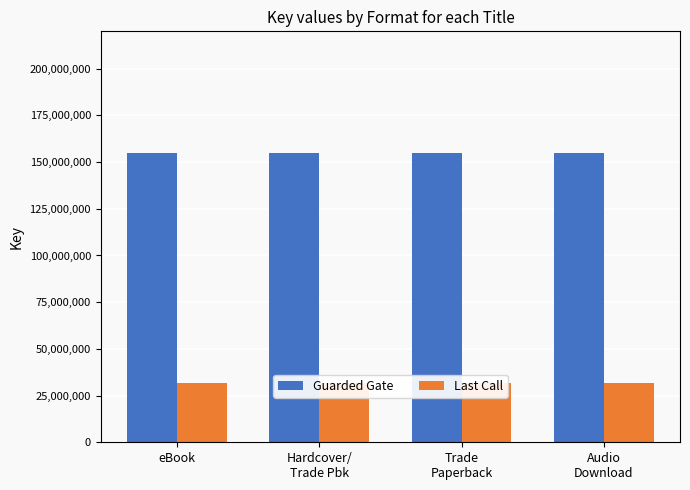

List the labels in order of Guarded Gate value, largest first.

eBook, Hardcover/
Trade Pbk, Trade
Paperback, Audio
Download